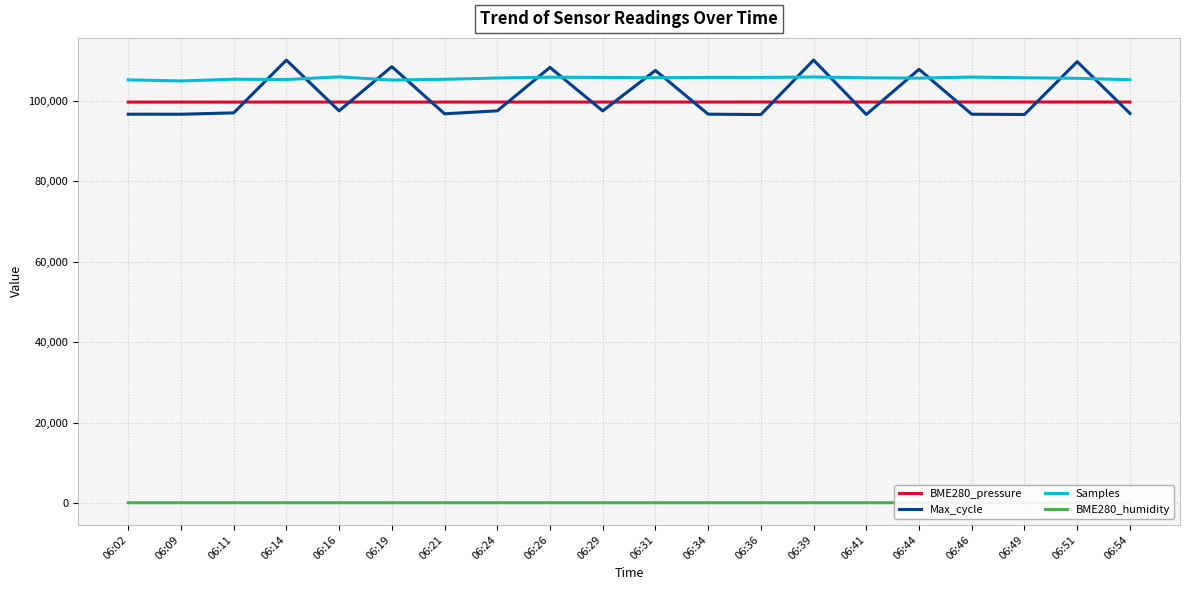

Count the number of categories in the chart.

20